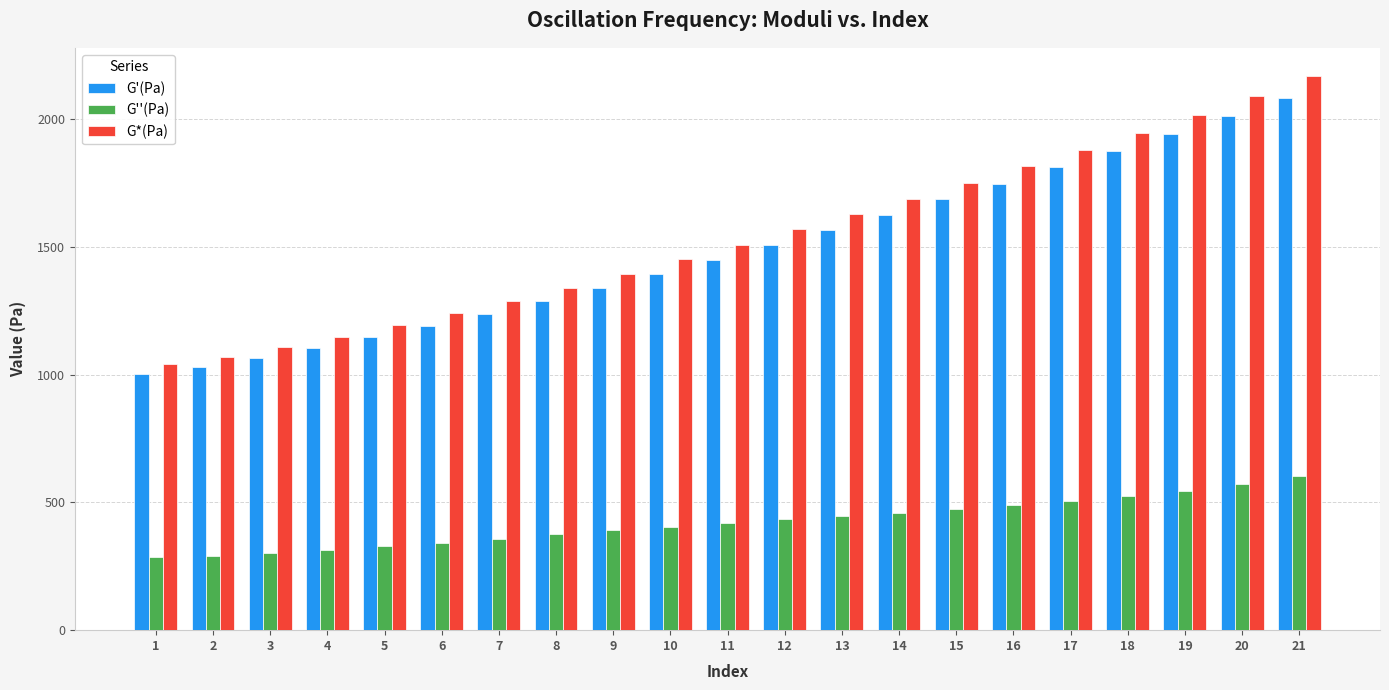

Does the chart contain stacked bars?

No